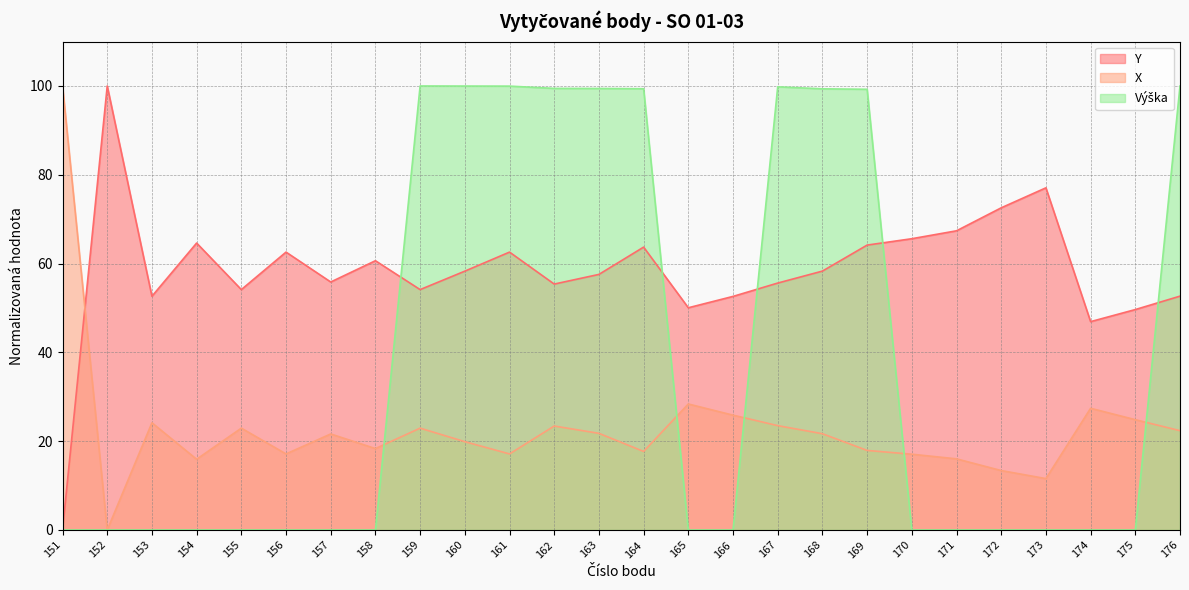

What is the spread (max minus min) of values at 163?

77.7